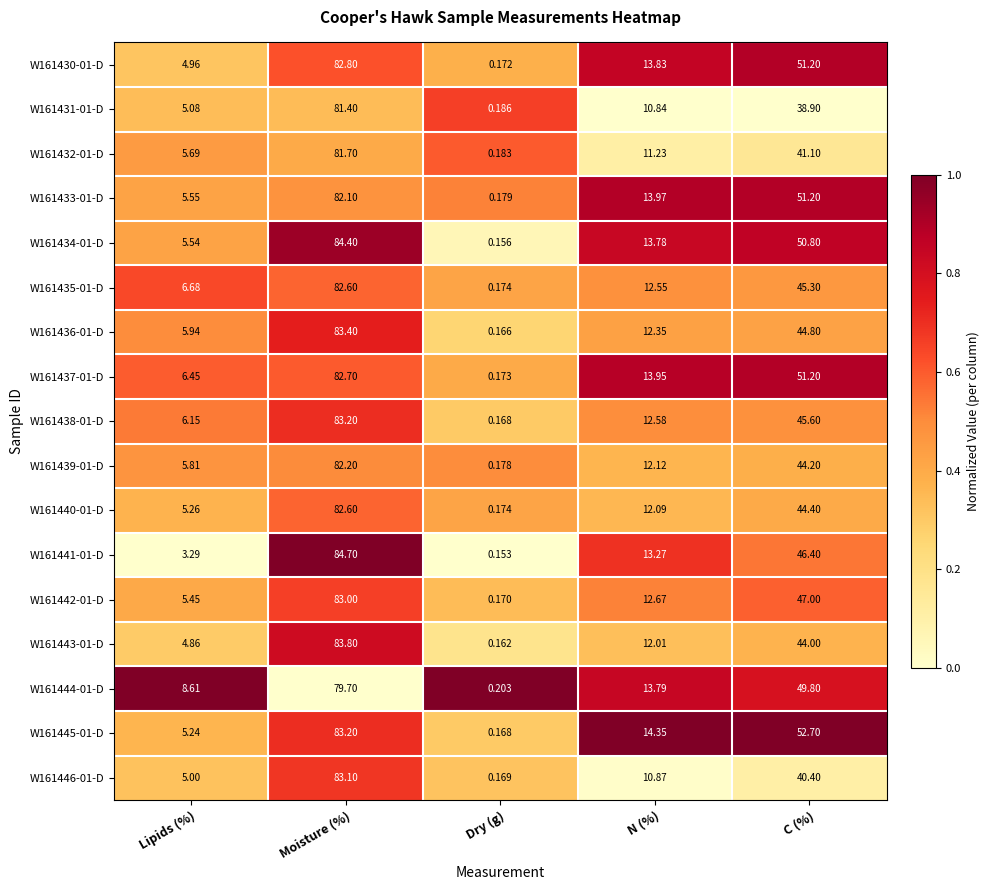

At which label does W161442-01-D reach its peak?

Moisture (%)